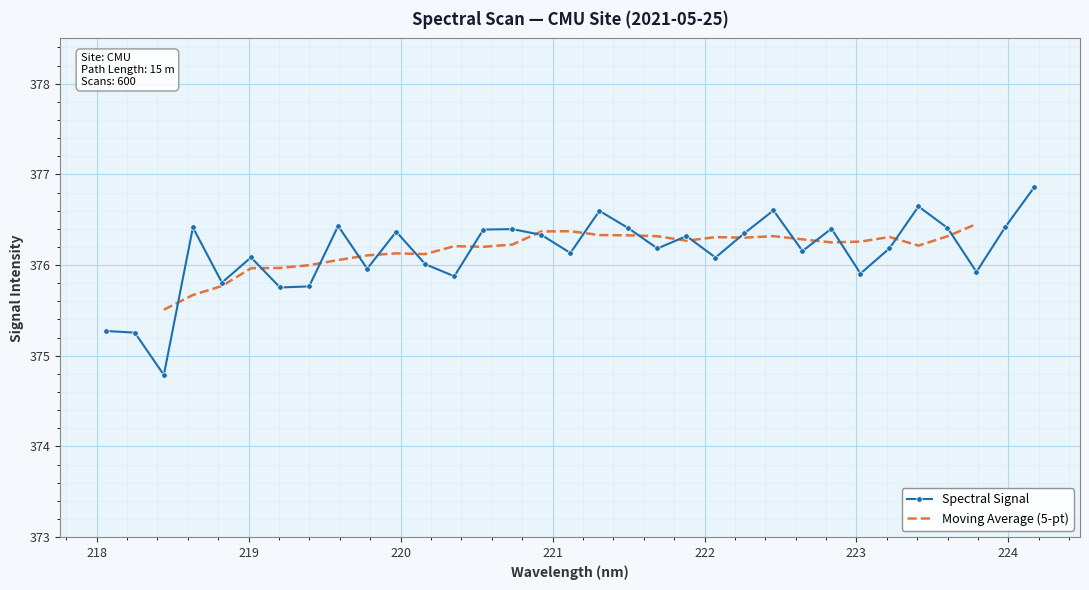

List the labels in order of value, largest first.

224.1709, 223.408, 222.4538, 221.3083, 219.589, 223.9802, 218.6332, 223.5987, 221.4993, 222.8355, 220.7354, 220.5444, 219.9712, 222.263, 220.9264, 221.8812, 223.2172, 221.6902, 222.6447, 221.1174, 219.0156, 222.0721, 220.1623, 219.7801, 223.7895, 223.0264, 220.3533, 218.8244, 219.3979, 219.2067, 218.0596, 218.2508, 218.442